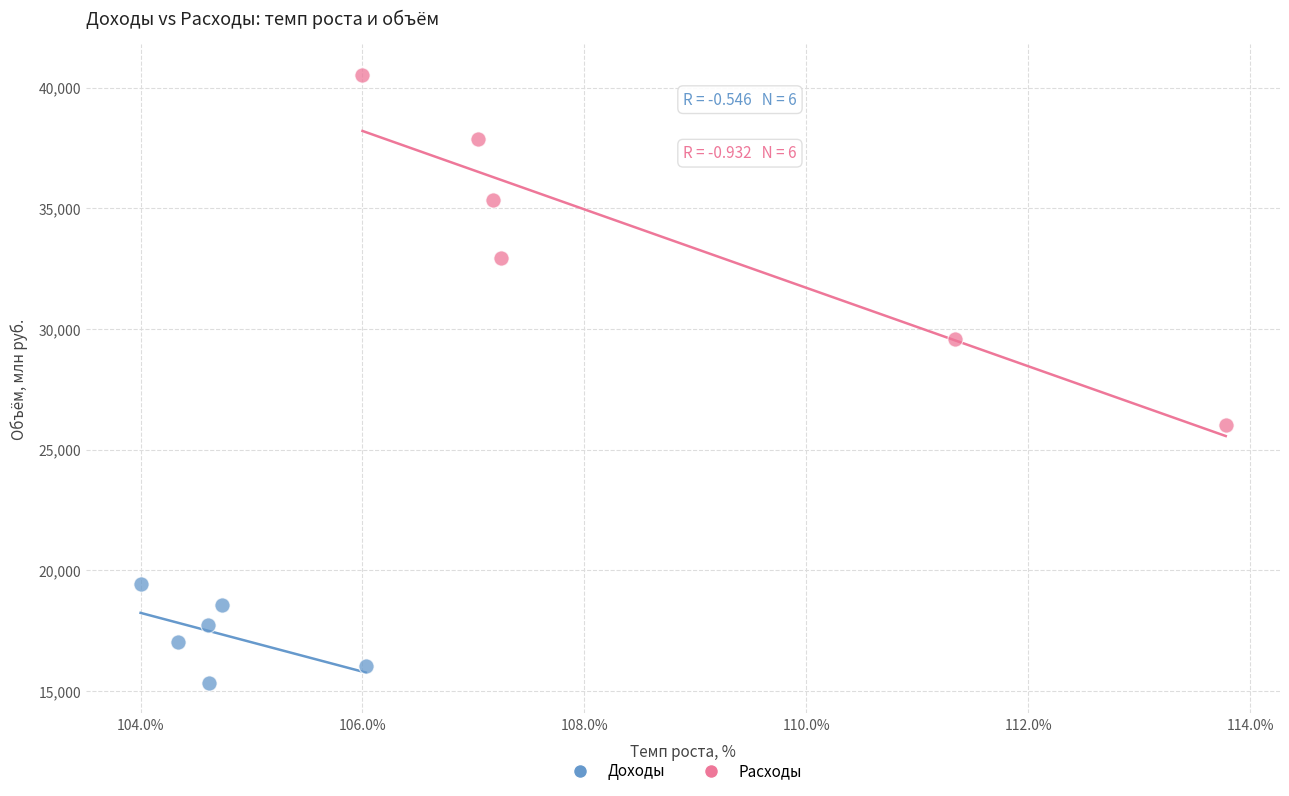

What are all the series names shown in the legend?

Доходы, Расходы